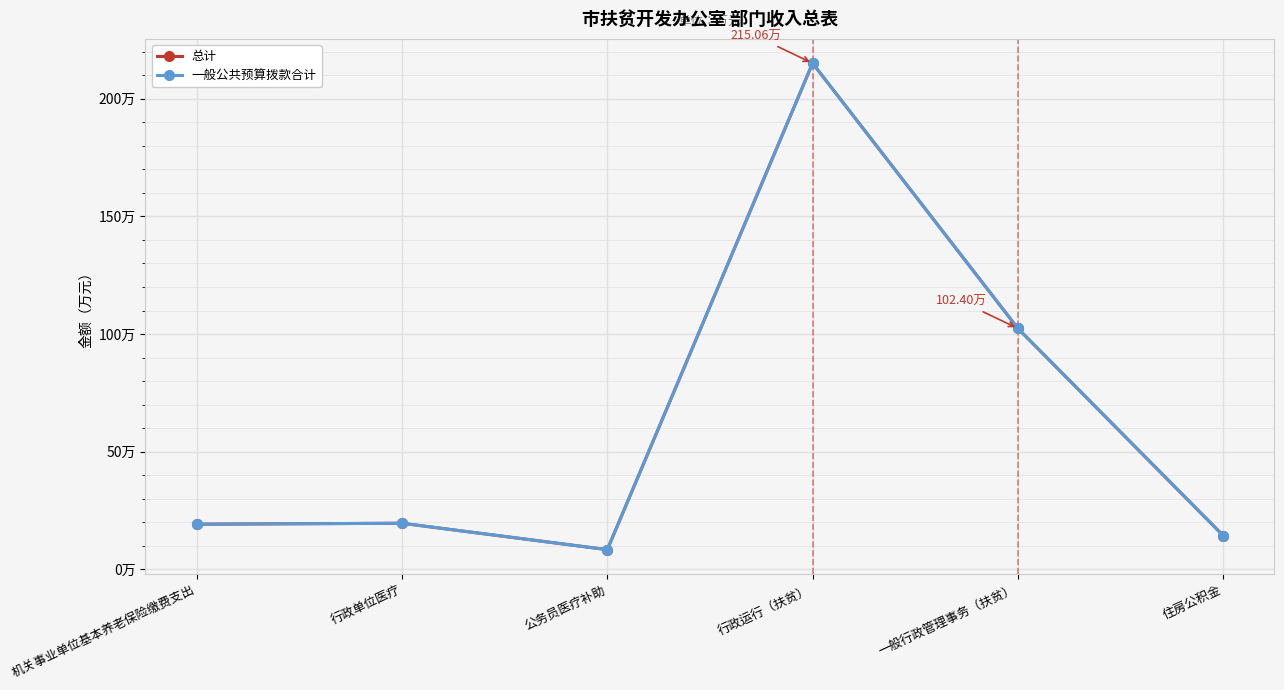

Does the chart have visible grid lines?

Yes